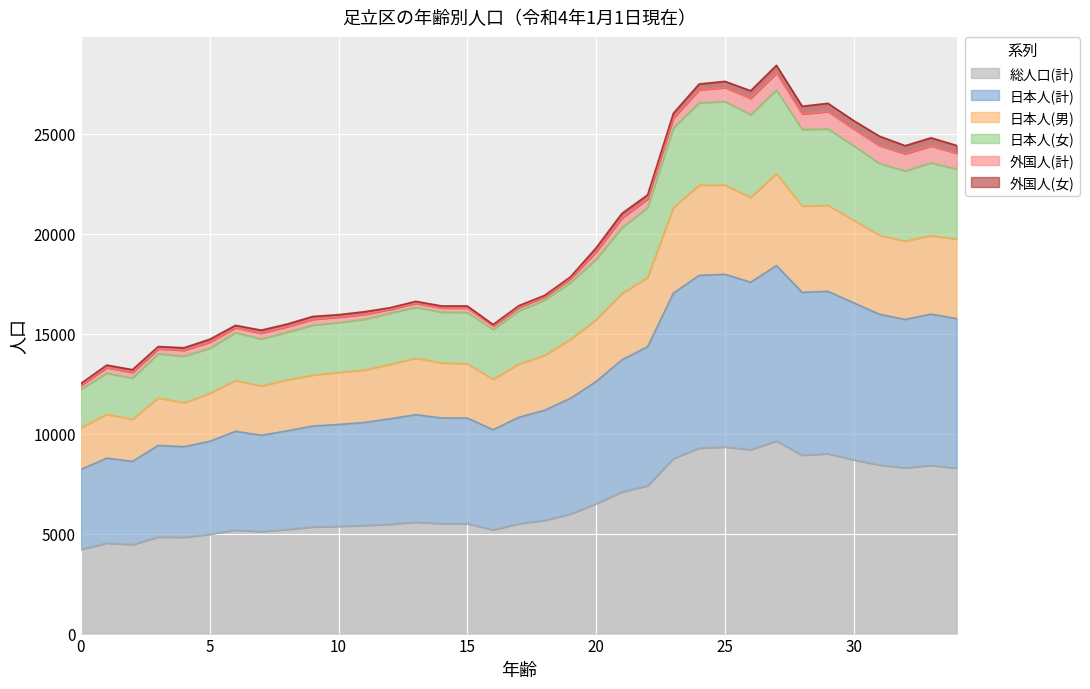

What value does the 日本人(男) series have at 30, to the nearest 100?

20700